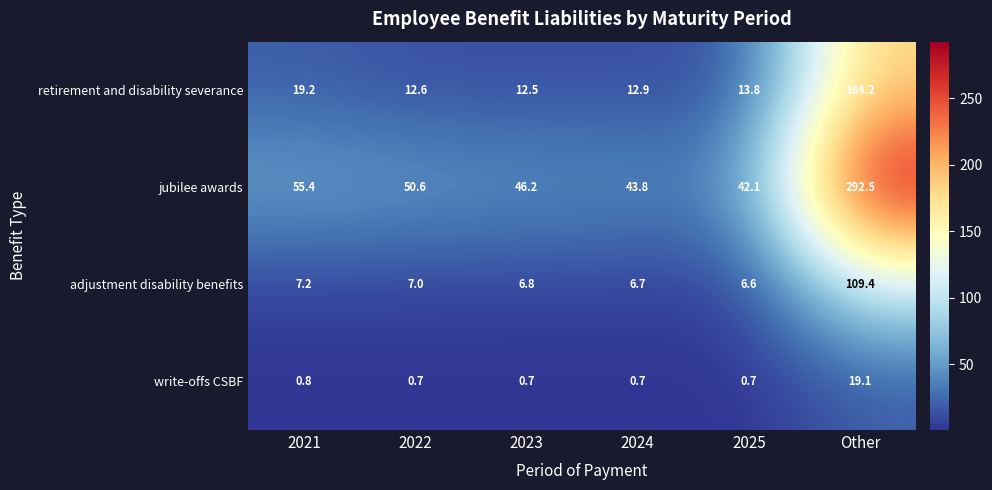

At which label does jubilee awards first exceed 50?

2021